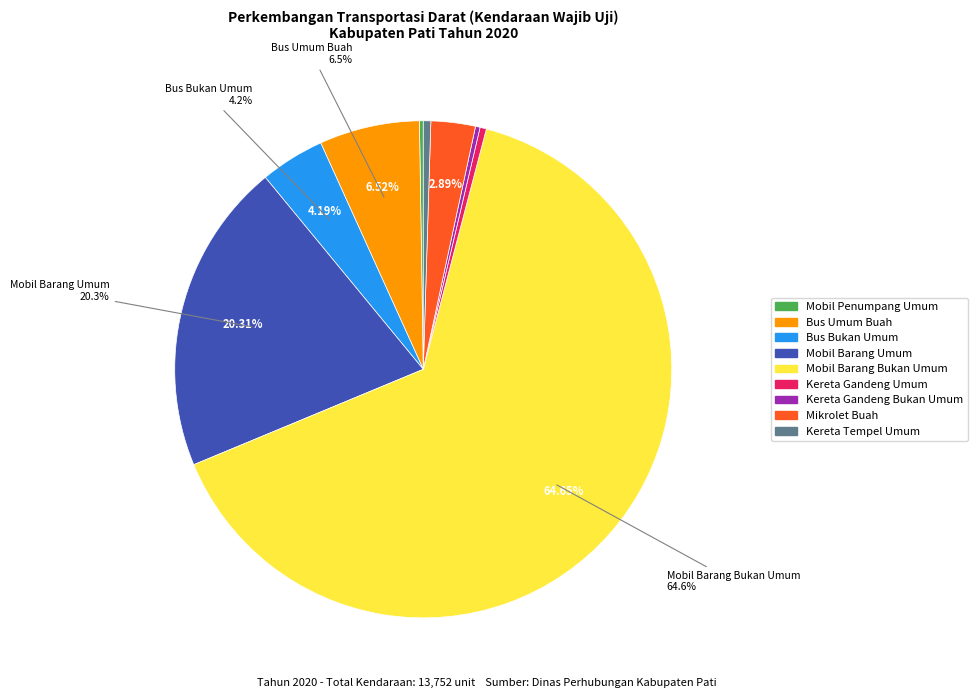

Which slice is the largest?

Mobil Barang Bukan Umum